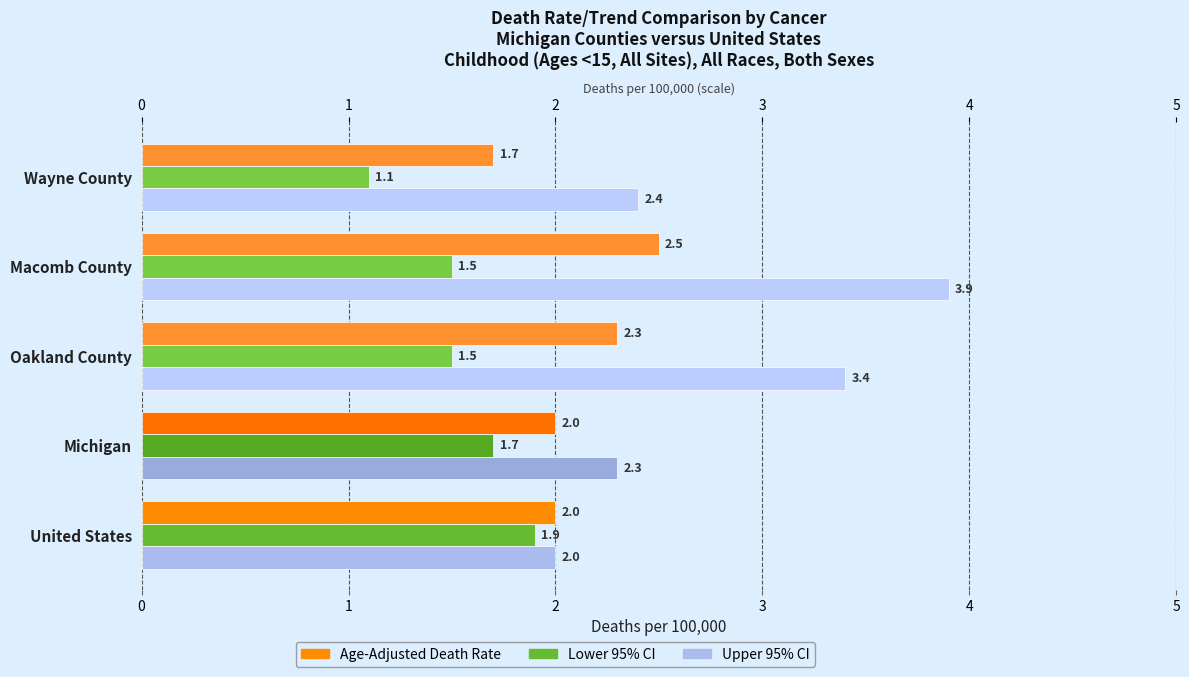

What is the value of the Age-Adjusted Death Rate bar at the 4th from the left?

2.5